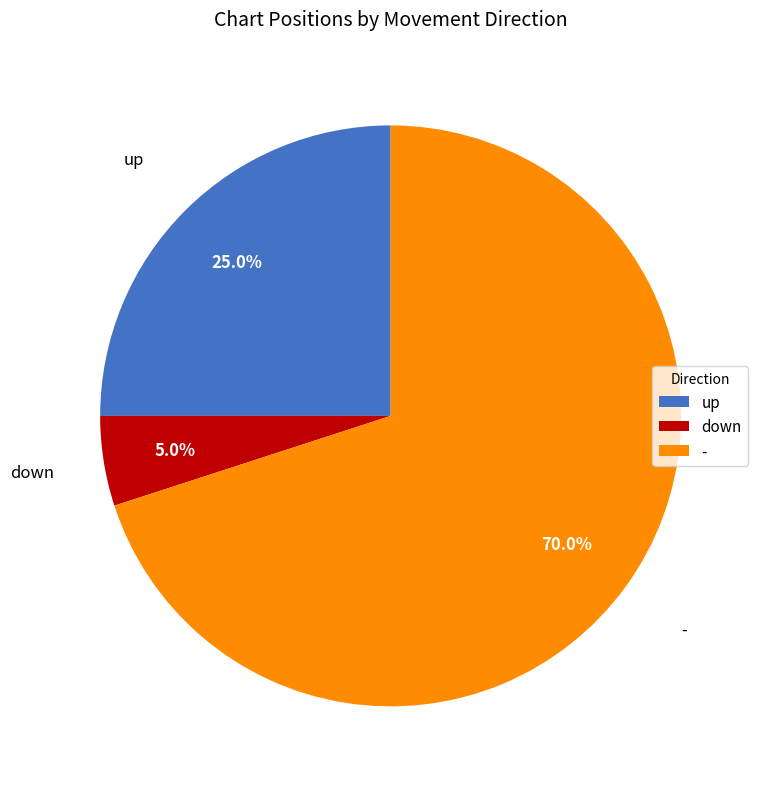

Rank the categories by value from lowest to highest.

down, up, -